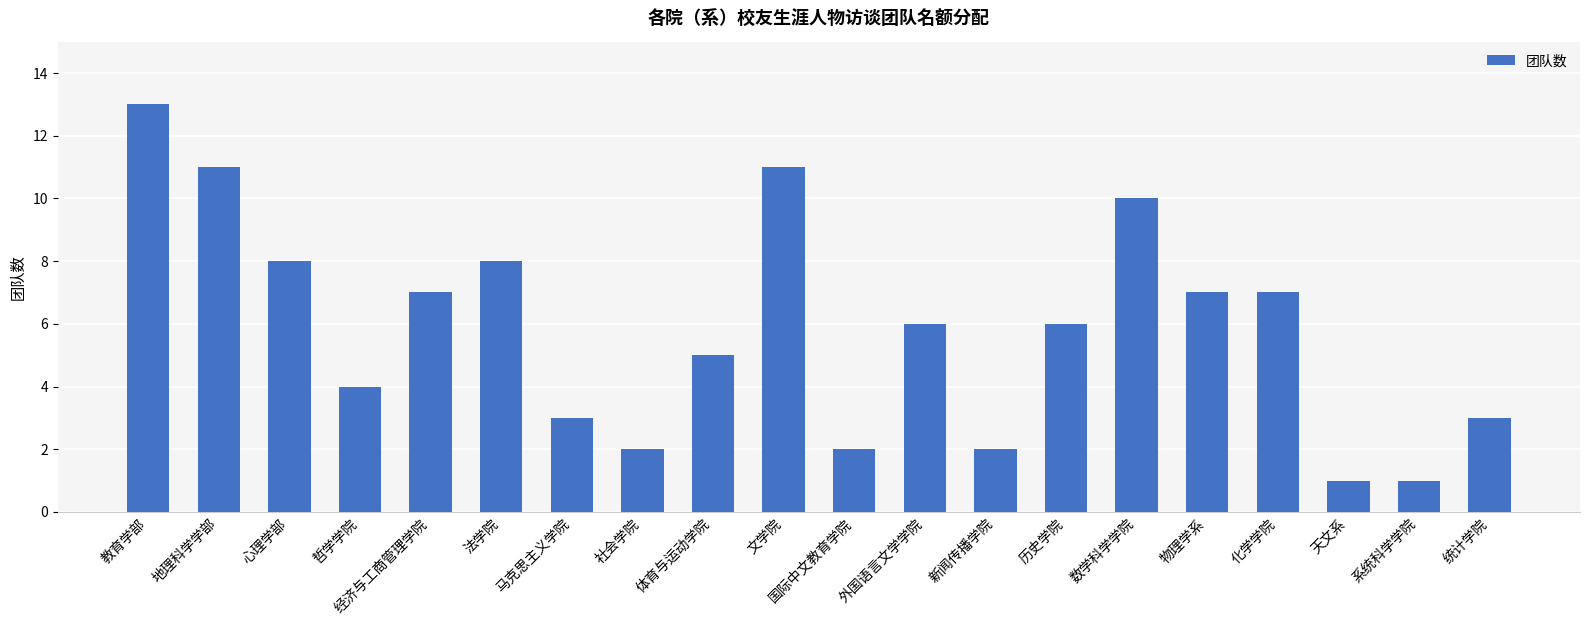

What is the difference between the second highest and minimum values?

10